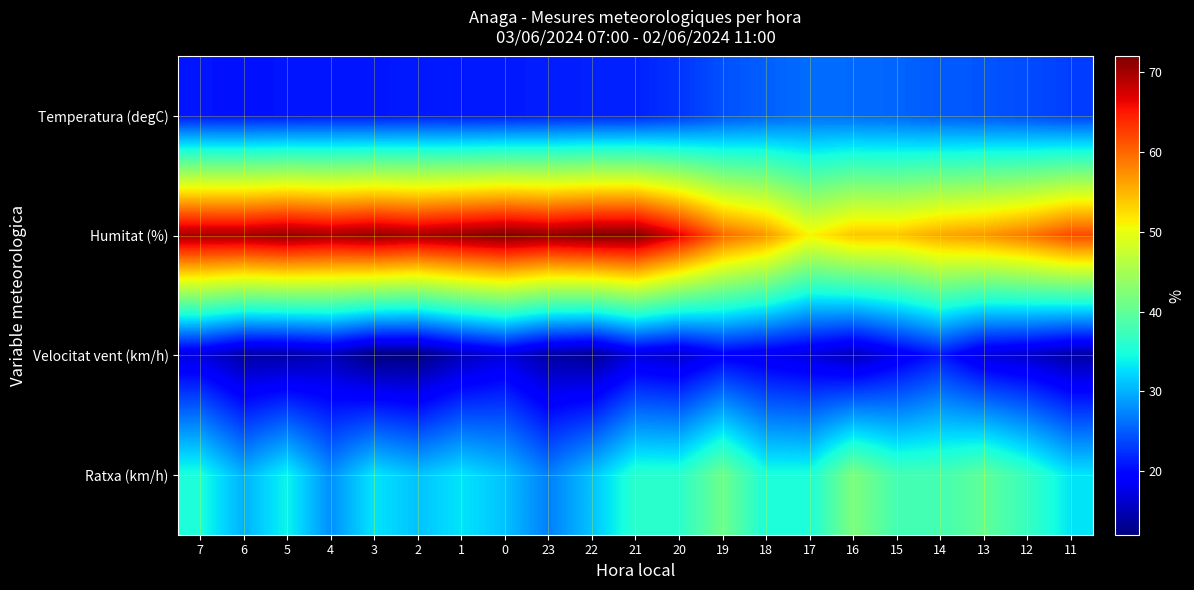

Which has a higher value, 4 or 16?

16